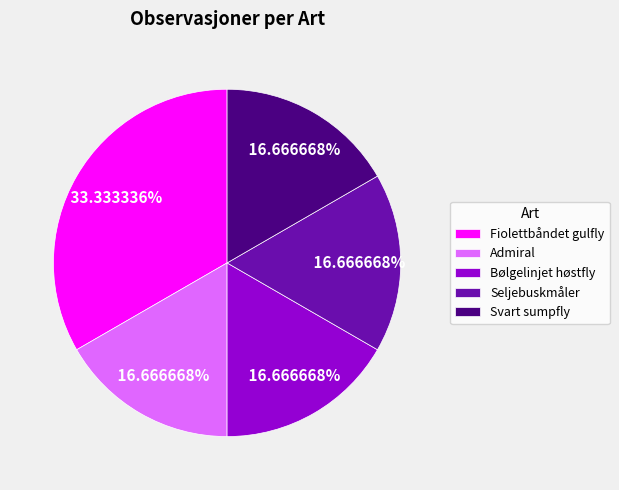

The Fiolettbåndet gulfly slice represents 33% of the pie. True or false?

True